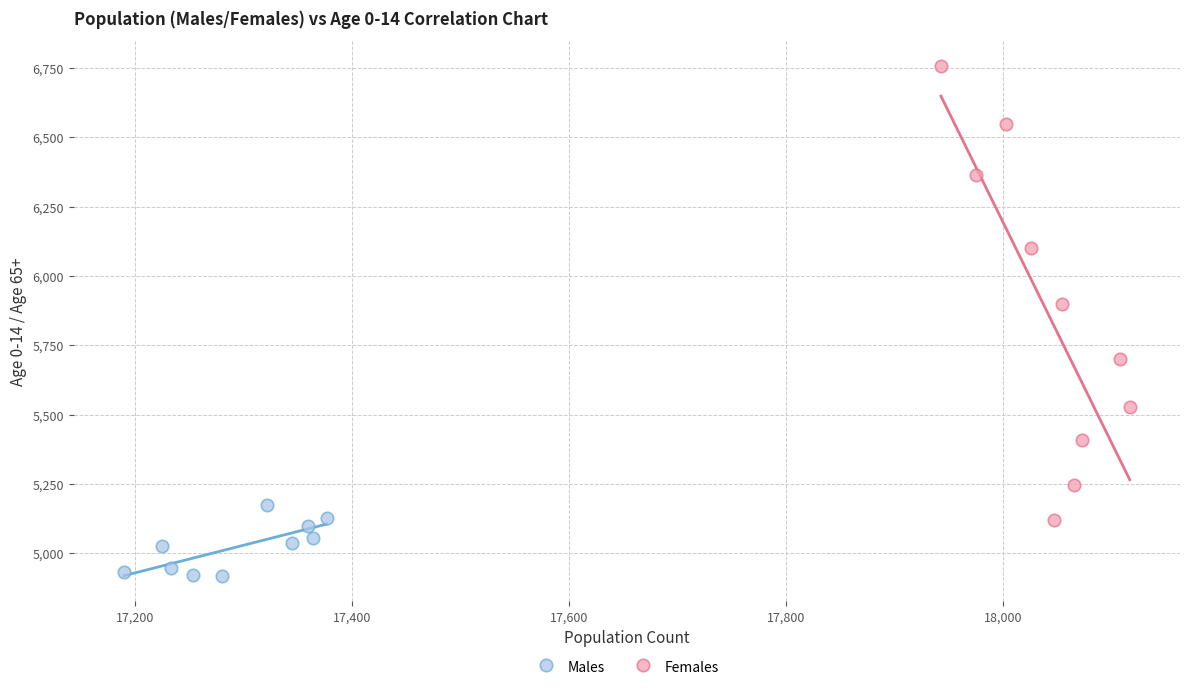

Which series reaches the maximum Y coordinate?

Females